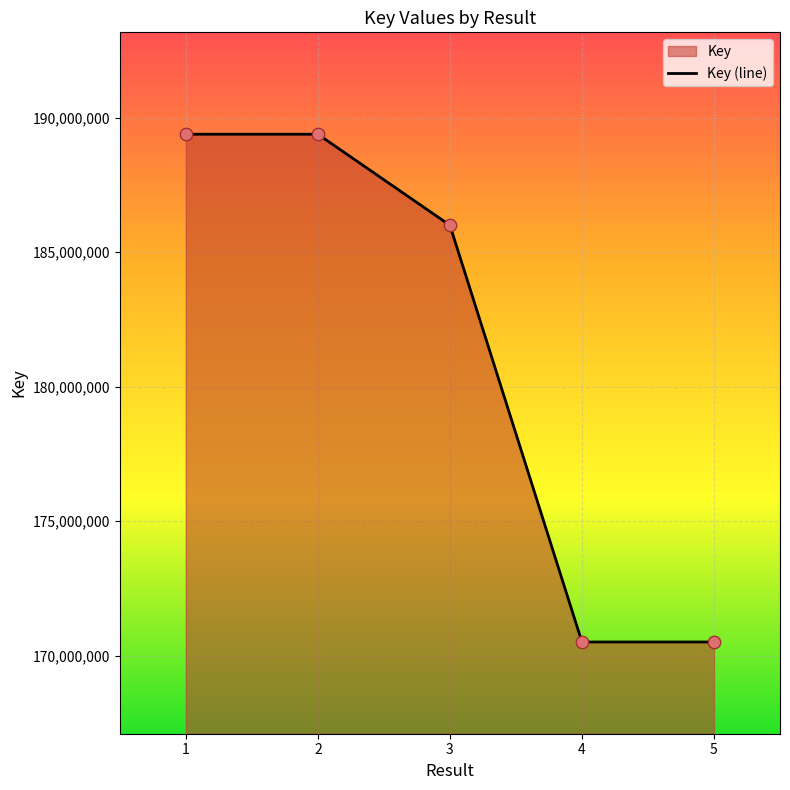

Approximately how many times larger is the value at 5 compared to 2?

0.9